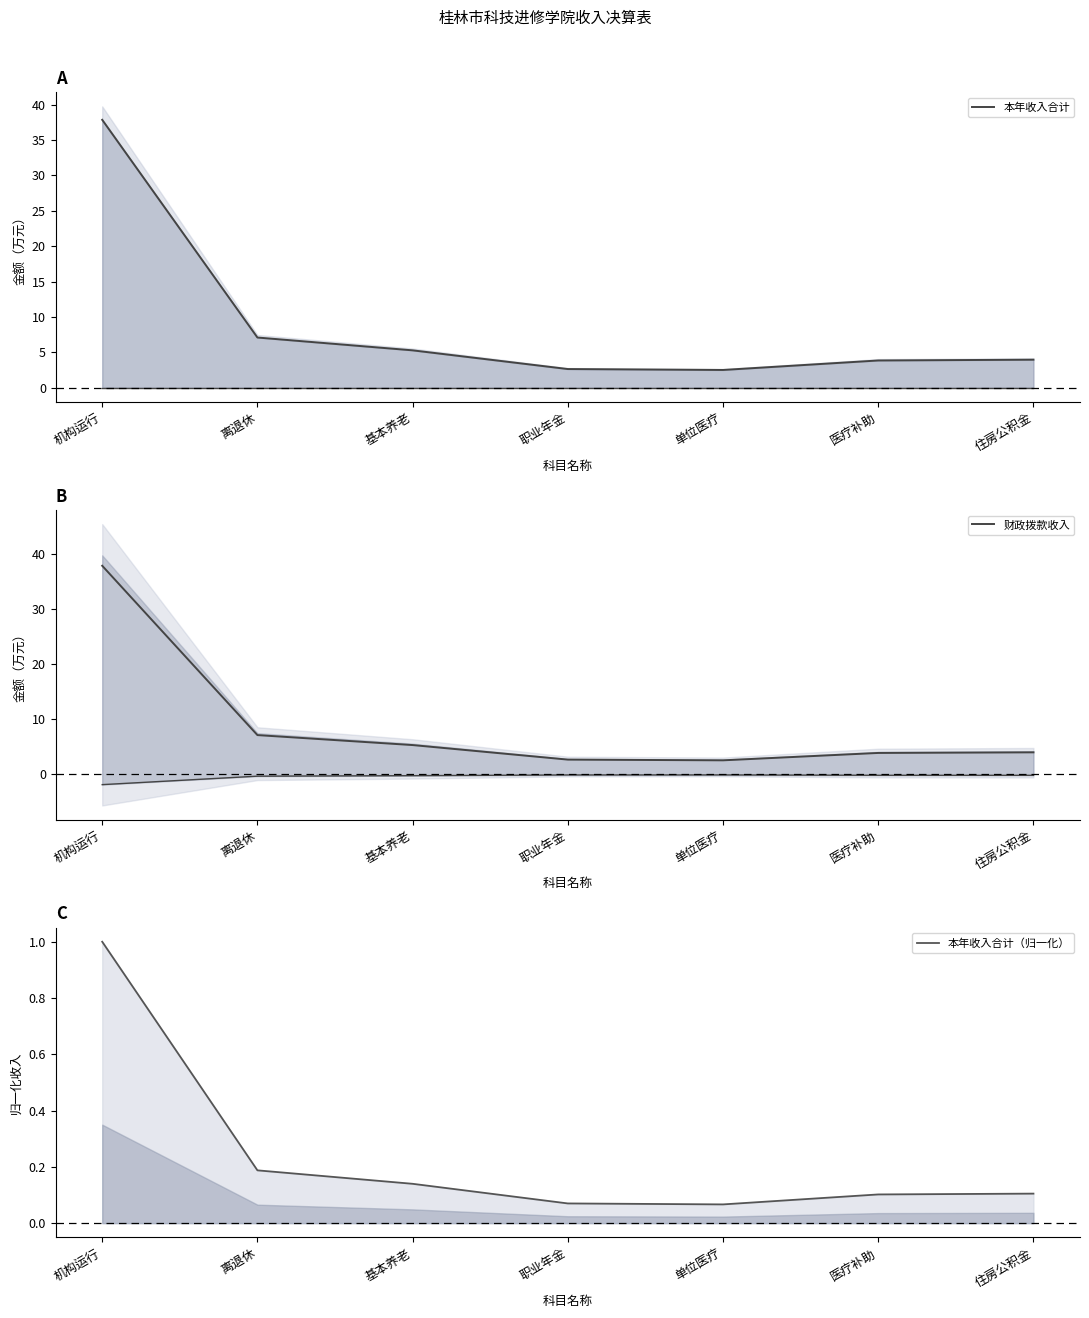

What is the difference between the second highest and minimum values in the 本年收入合计（归一化） series?

0.1